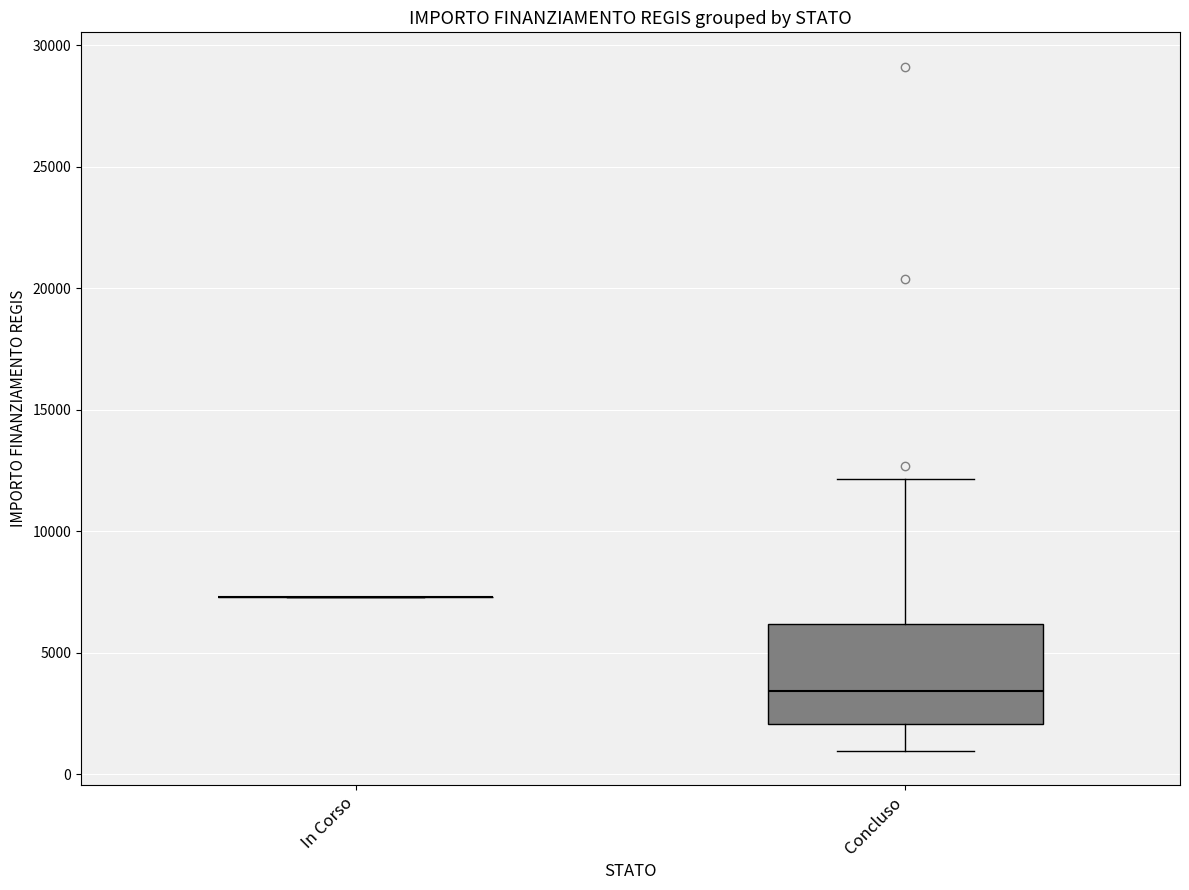

Where does the lower whisker of the box for Concluso end on the y-axis? The values are not printed on the chart, so give them approximately, as read against the axis.

1000